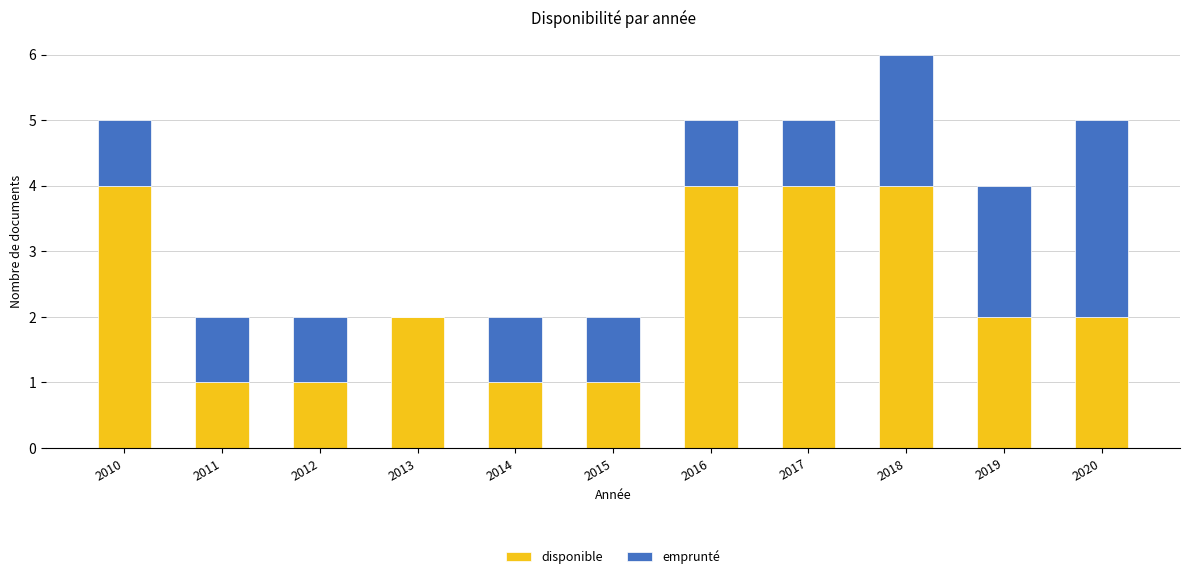

What is the sum of the disponible values at 2015 and 2019?

3